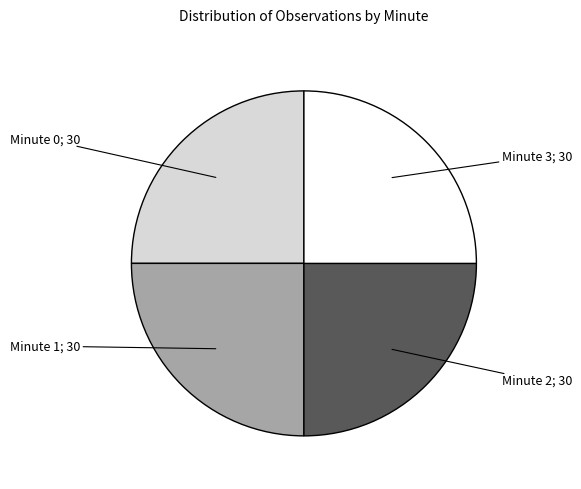

Is there a majority slice in this chart?

No